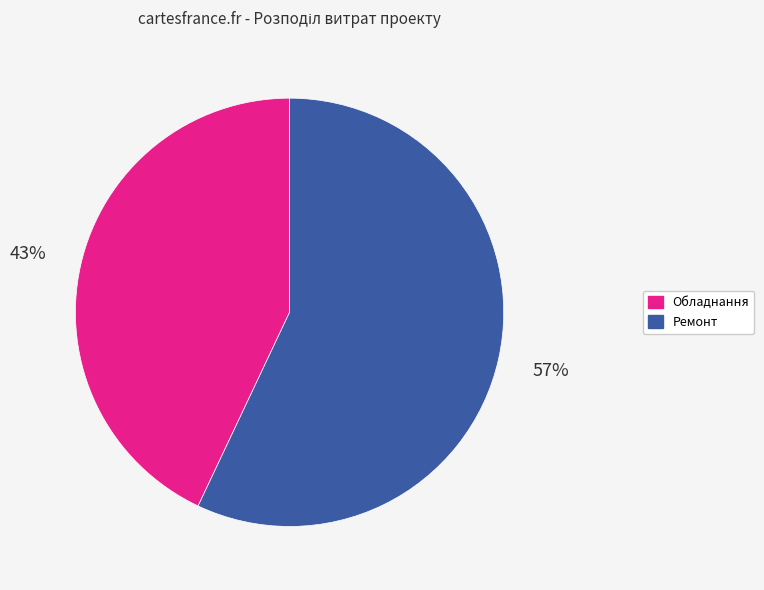

Count the number of slices in the pie.

2